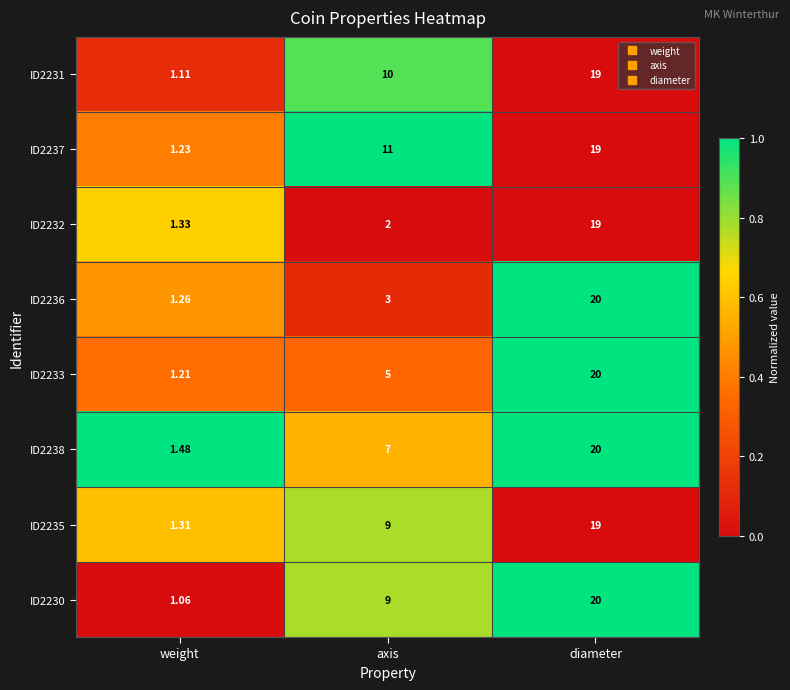

At which label does ID2231 reach its peak?

diameter